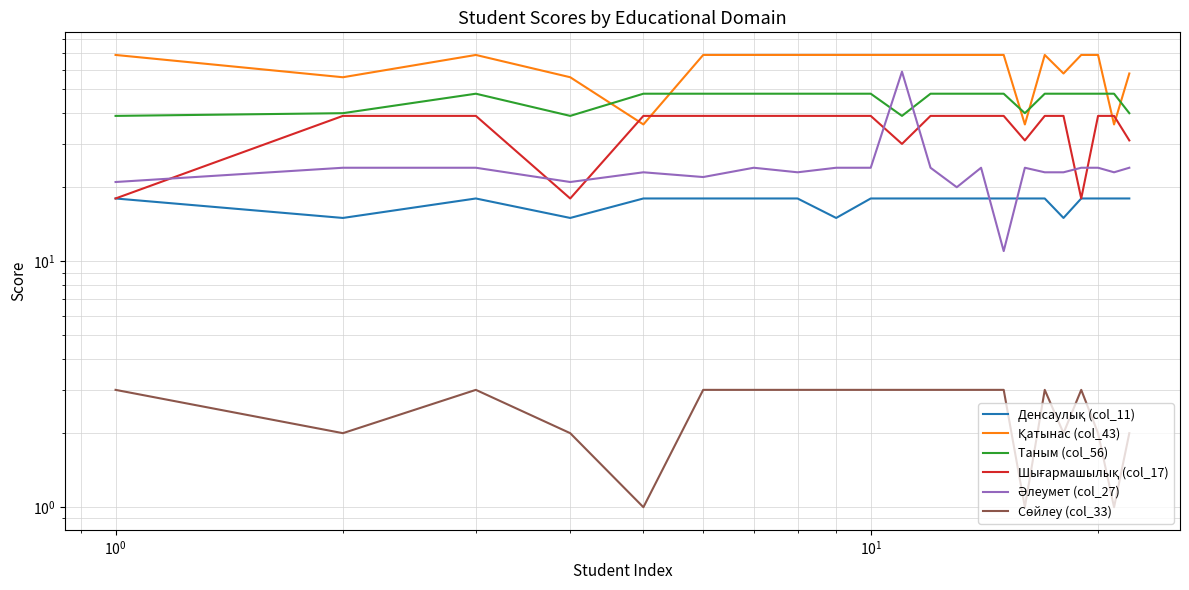

True or false: Сөйлеу (col_33) and Таным (col_56) cross at least once.

False